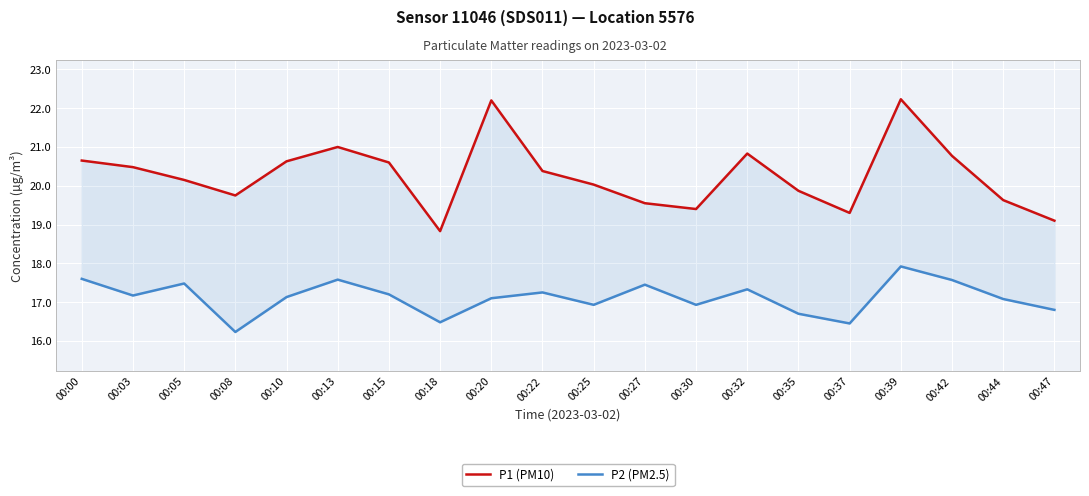

True or false: P1 (PM10) has more than 2 points higher than both neighbors.

True